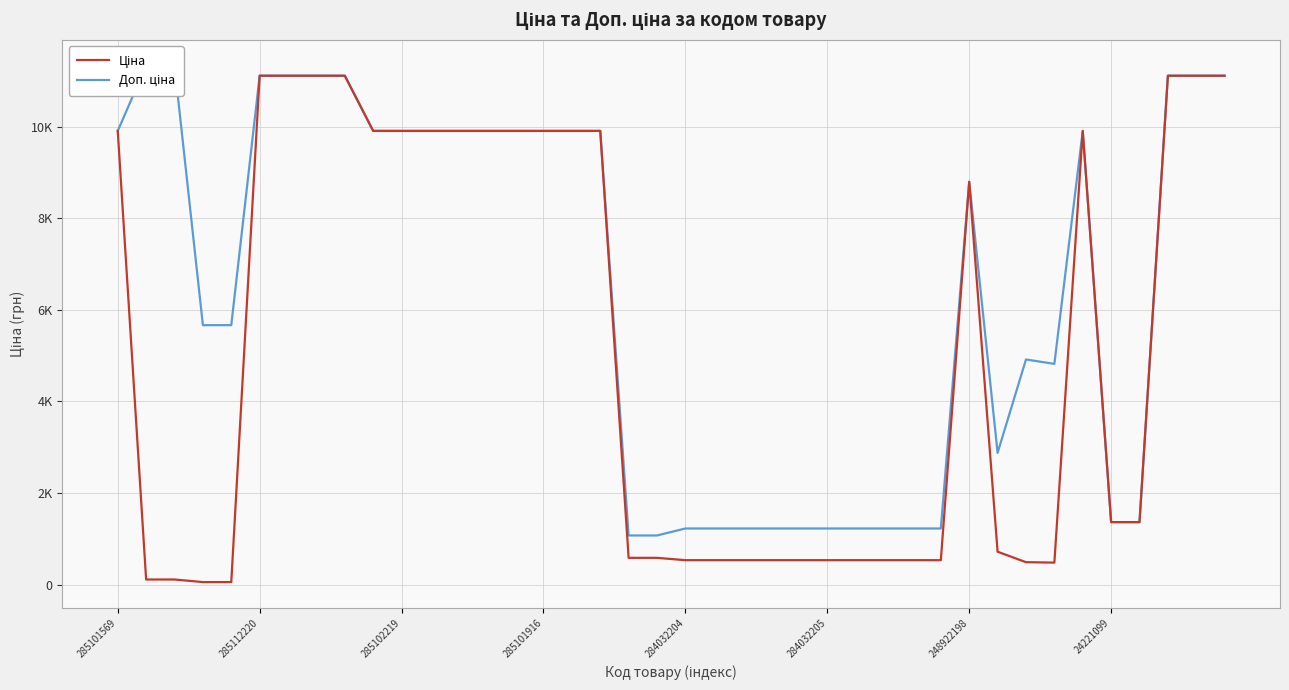

What are all the series names shown in the legend?

Ціна, Доп. ціна